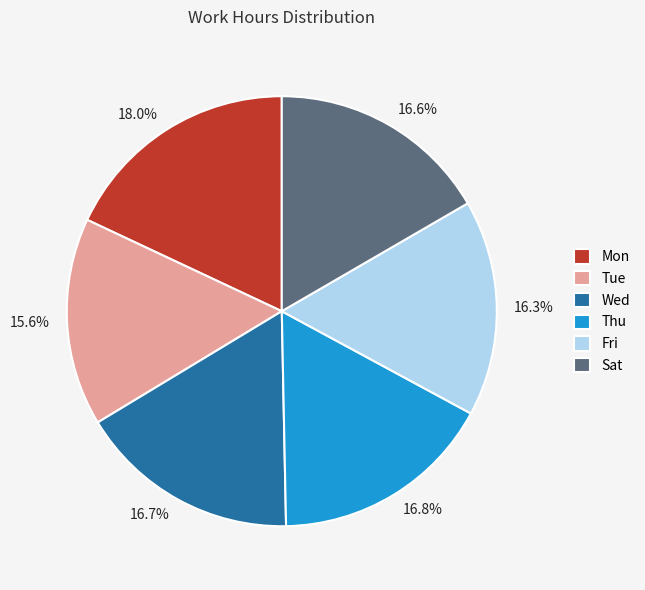

Does any single category account for the majority?

No